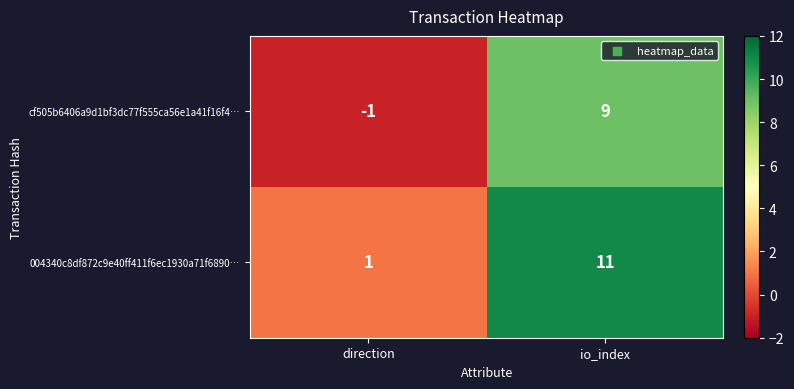

List the series in order of their peak value, highest first.

004340c8df872c9e40ff411f6ec1930a71f6890…, cf505b6406a9d1bf3dc77f555ca56e1a41f16f4…